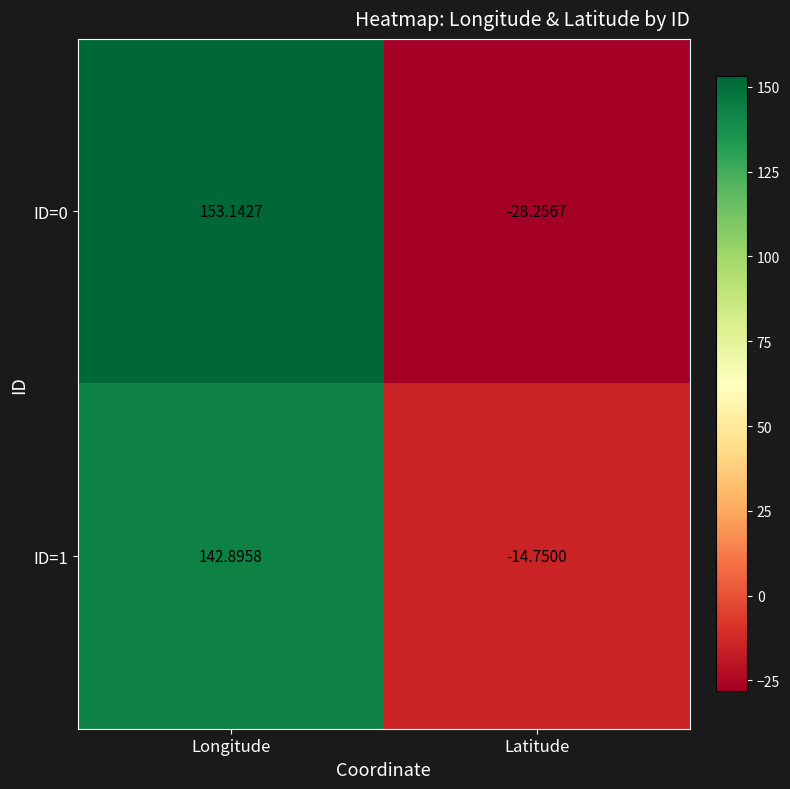

Which category has the lowest value in the ID=0 series?

Latitude